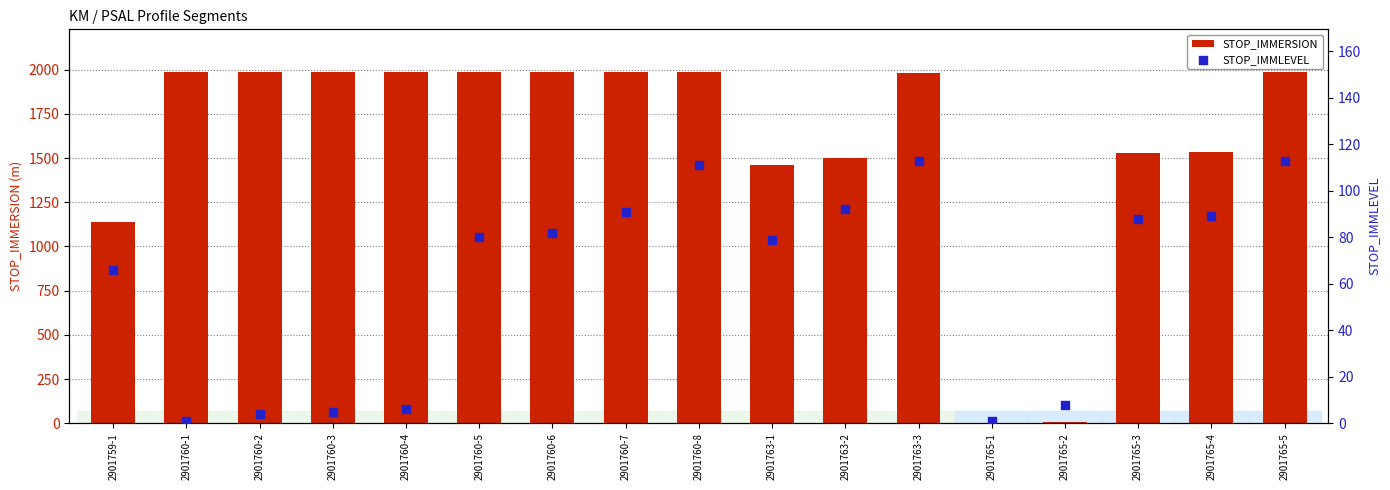

Which series reaches the maximum Y coordinate?

STOP_IMMERSION